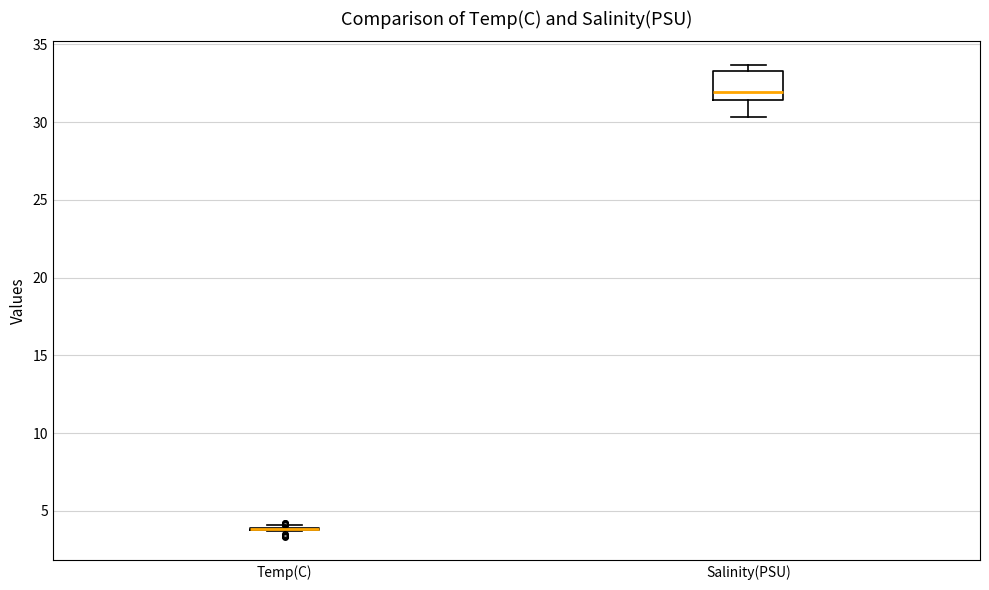

Reading left to right, transcribe this box plot: for each box, give where its median line is, the range the box spans, and where its two whiskers end, as read against the y-axis. The values are not printed on the chart, so give them approximately, as read against the axis.

Temp(C): box collapsed to a line at 4.0, whiskers 3.5 to 4.0
Salinity(PSU): median 32.0, box 31.5 to 33.5, whiskers 30.5 to 33.5 (just above the box's upper edge)